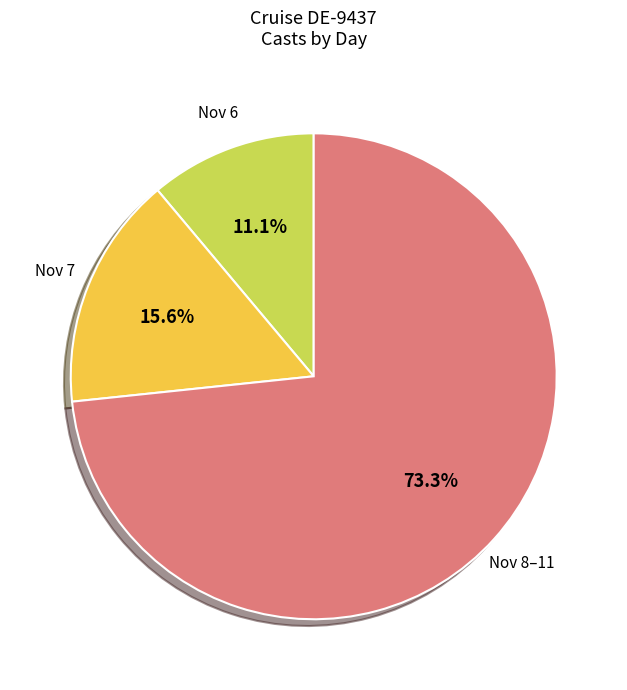

Is there any slice that represents more than half of the pie?

Yes